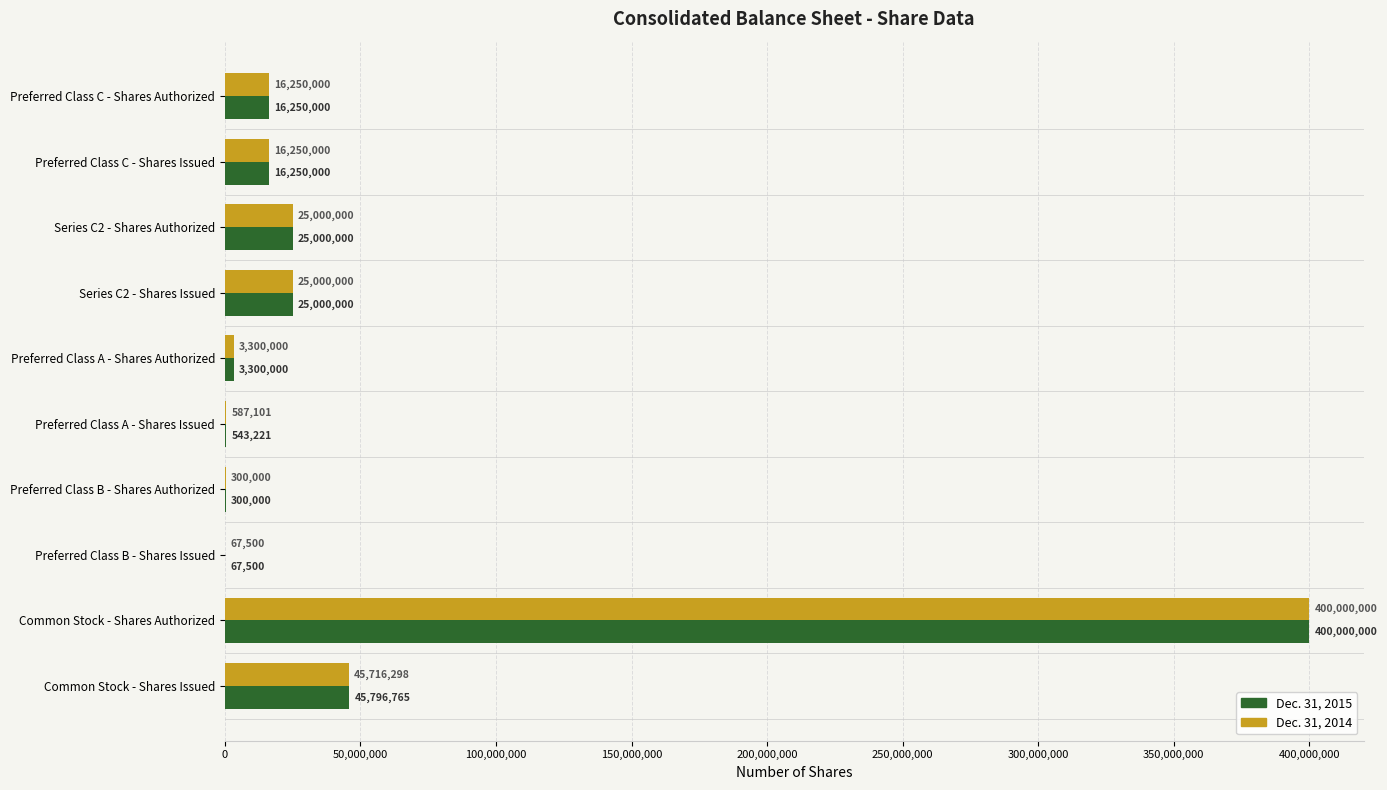

What is the total value across all series at Preferred Class B - Shares Issued?

135000